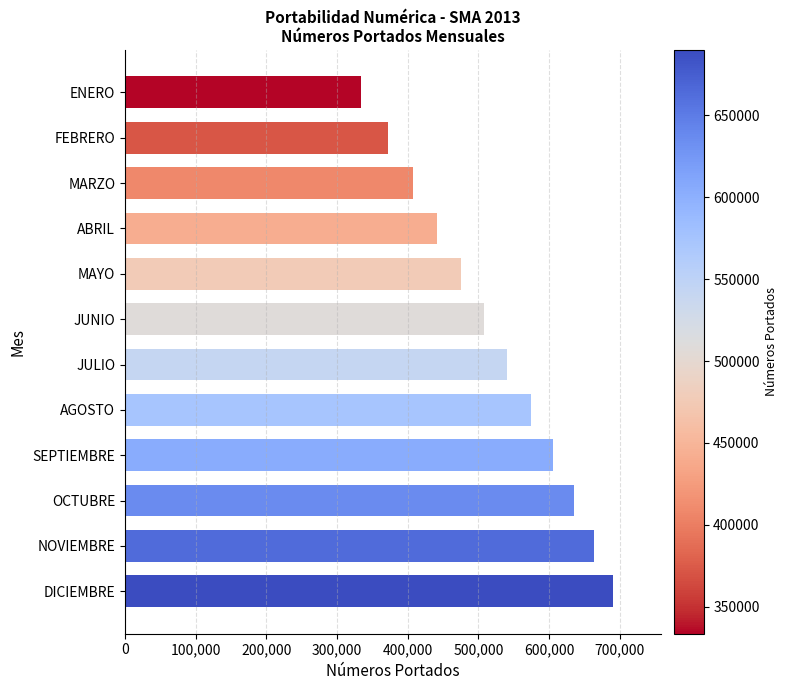

What is the label of the 11th bar from the top?

NOVIEMBRE